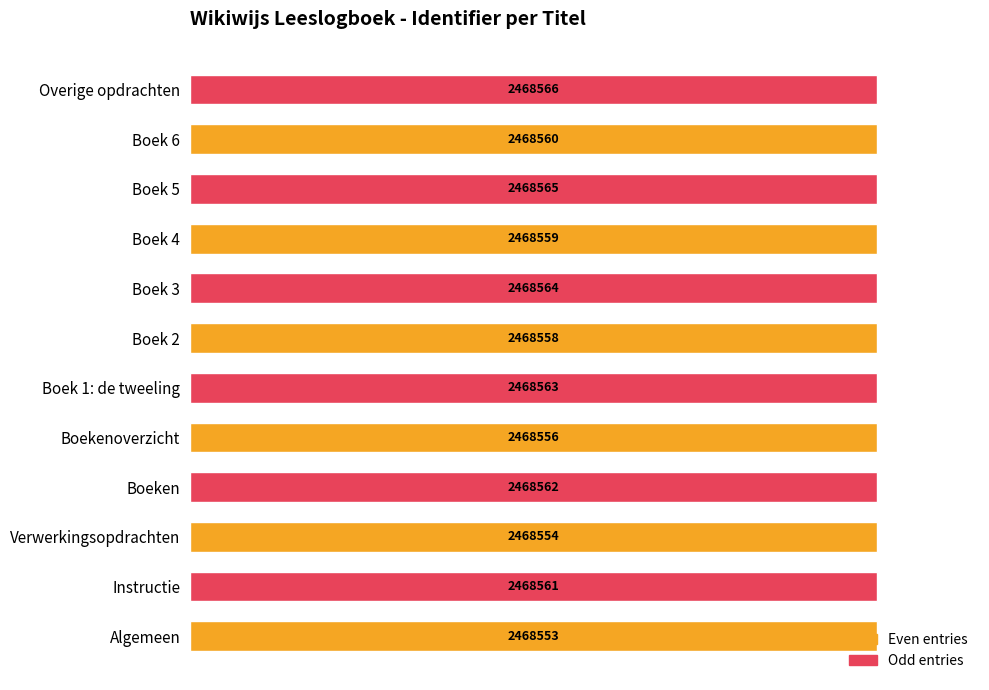

What are all the series names shown in the legend?

Even entries, Odd entries